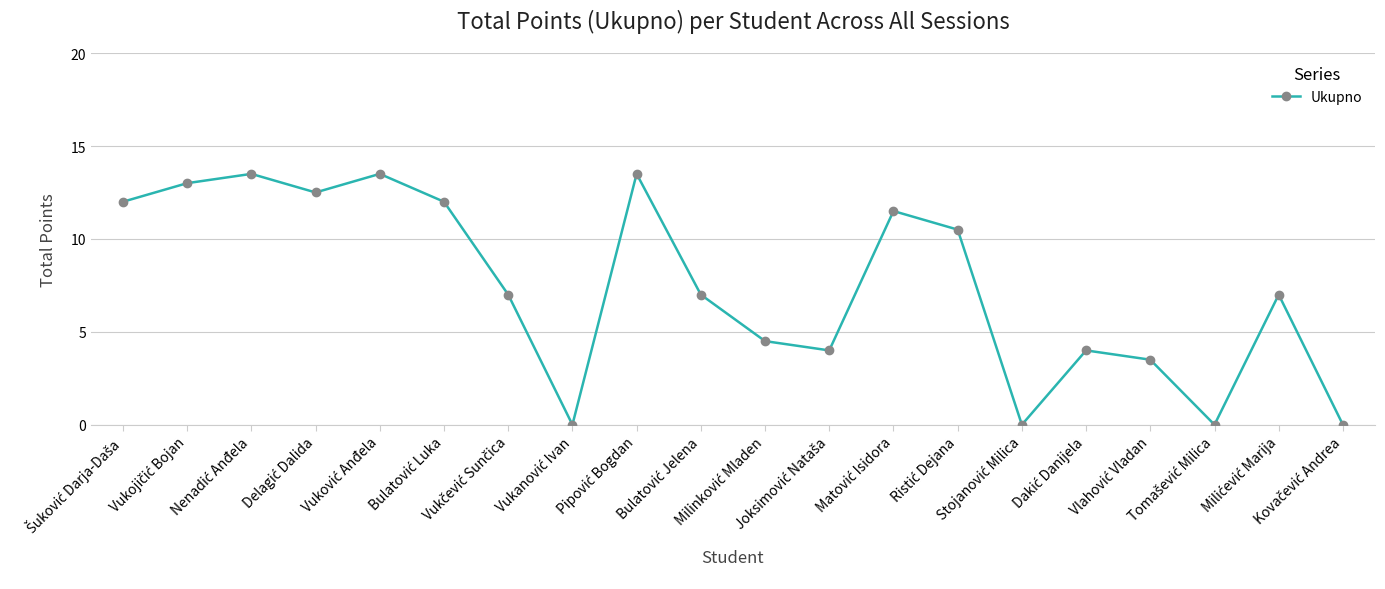

How many points are higher than both their immediate neighbors (excluding endpoints)?

6